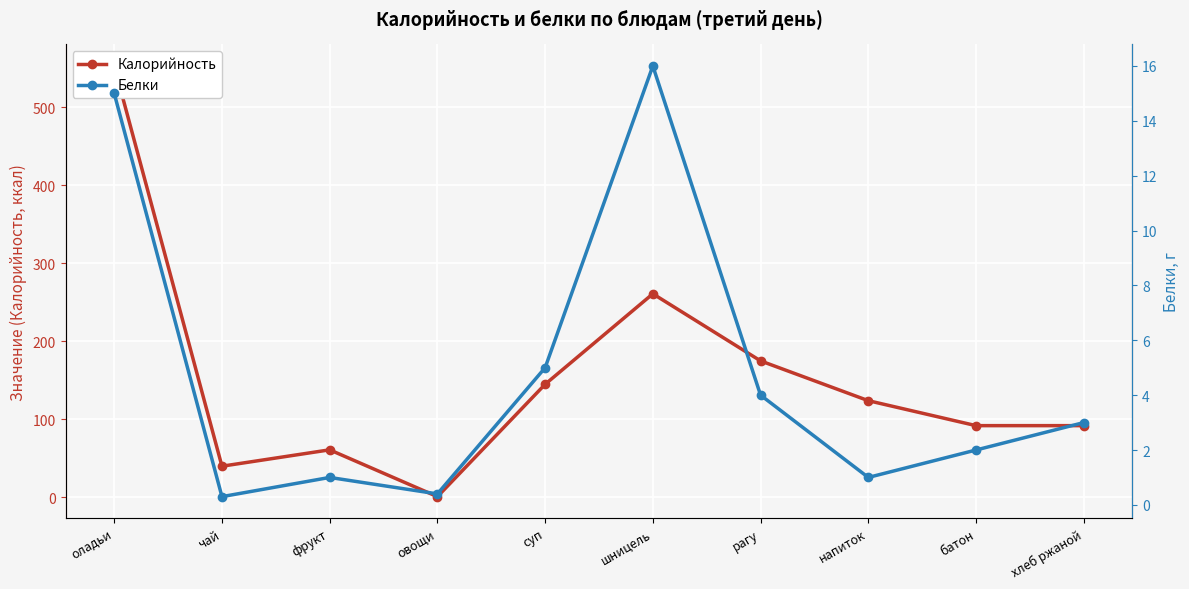

The value of Калорийность at фрукт is 61.0. True or false?

True